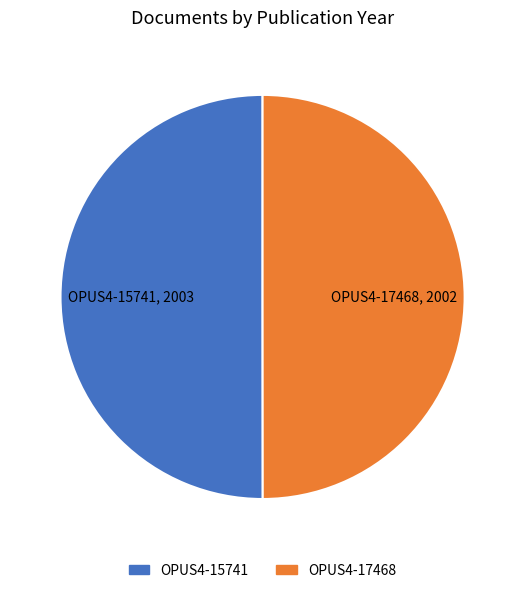

The OPUS4-17468 slice represents 63% of the pie. True or false?

False